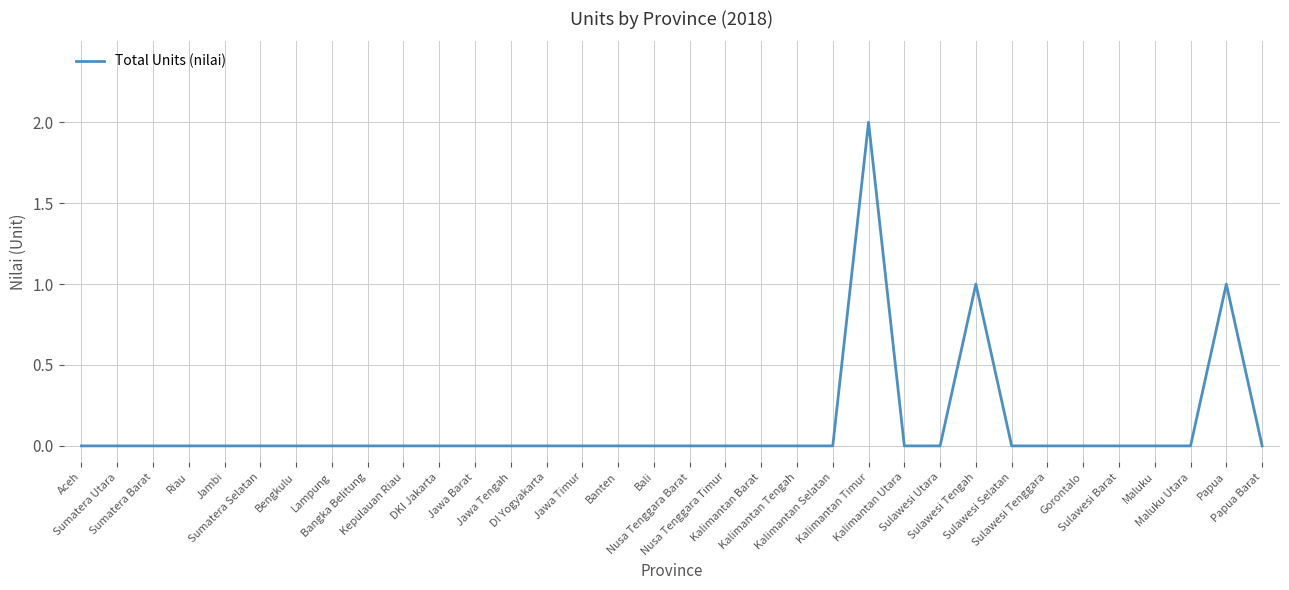

Between Sulawesi Tenggara and Sulawesi Barat, which is larger?

Sulawesi Tenggara